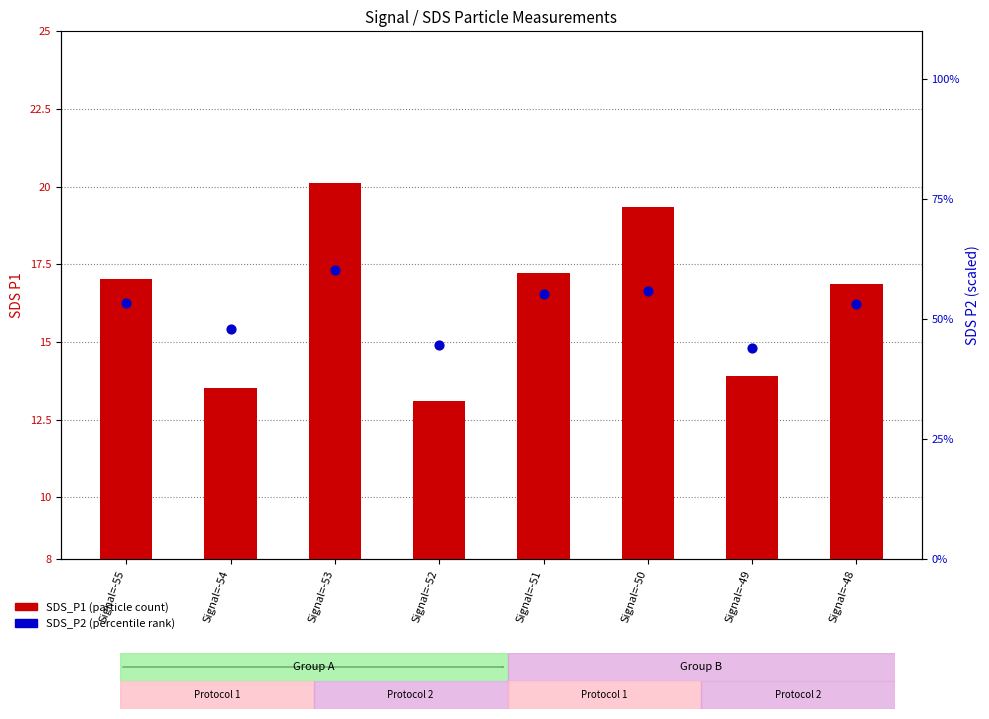

At which category is the sum across all series the highest?

Signal=-53